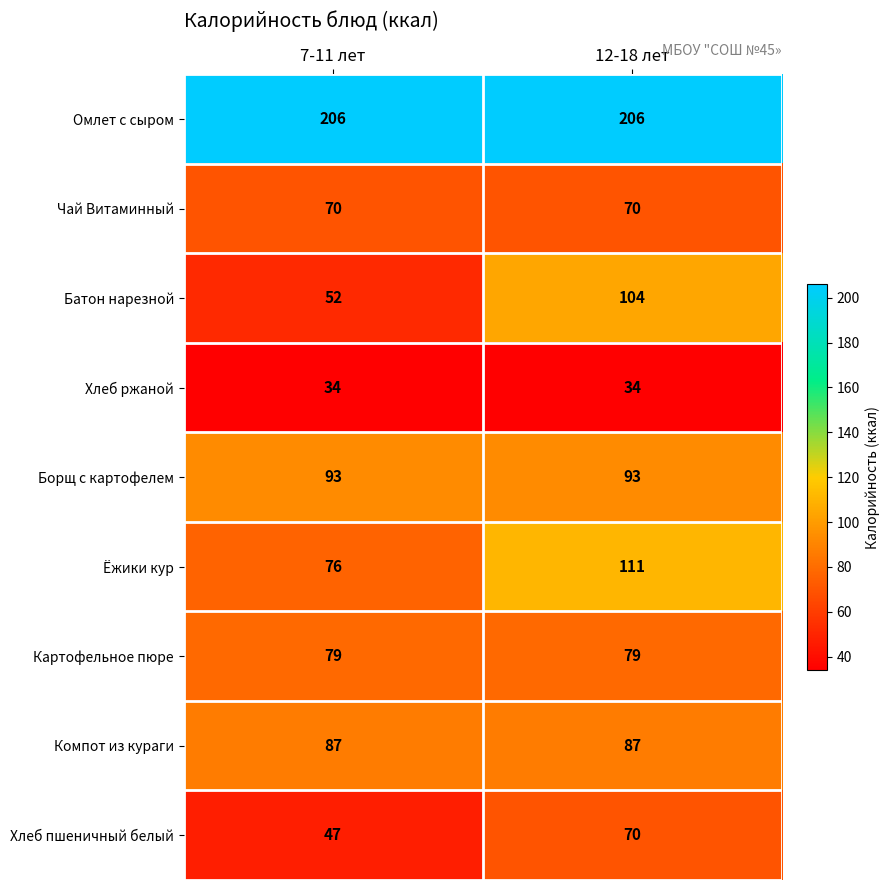

What is the maximum value shown in the chart?

206